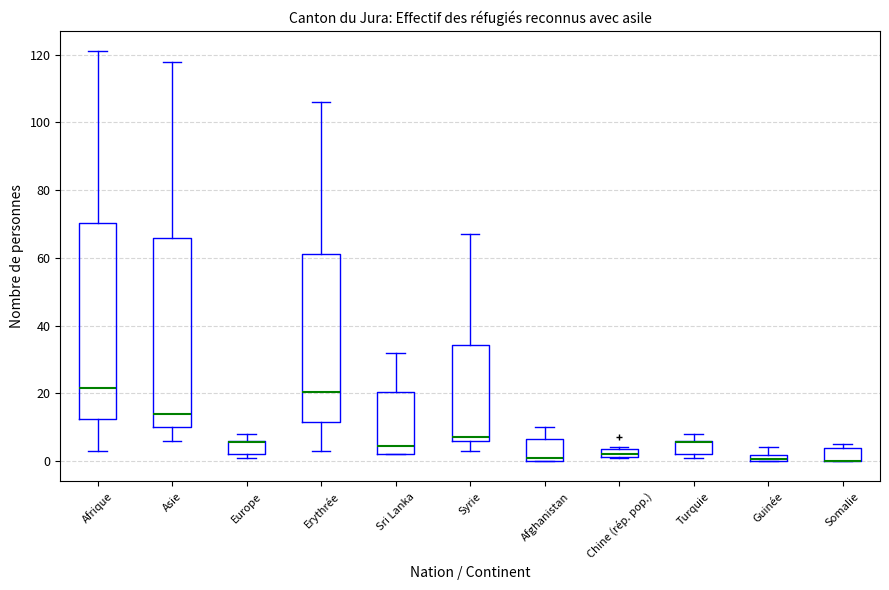

Where is the upper edge of the box for Afghanistan on the y-axis? The values are not printed on the chart, so give them approximately, as read against the axis.

6